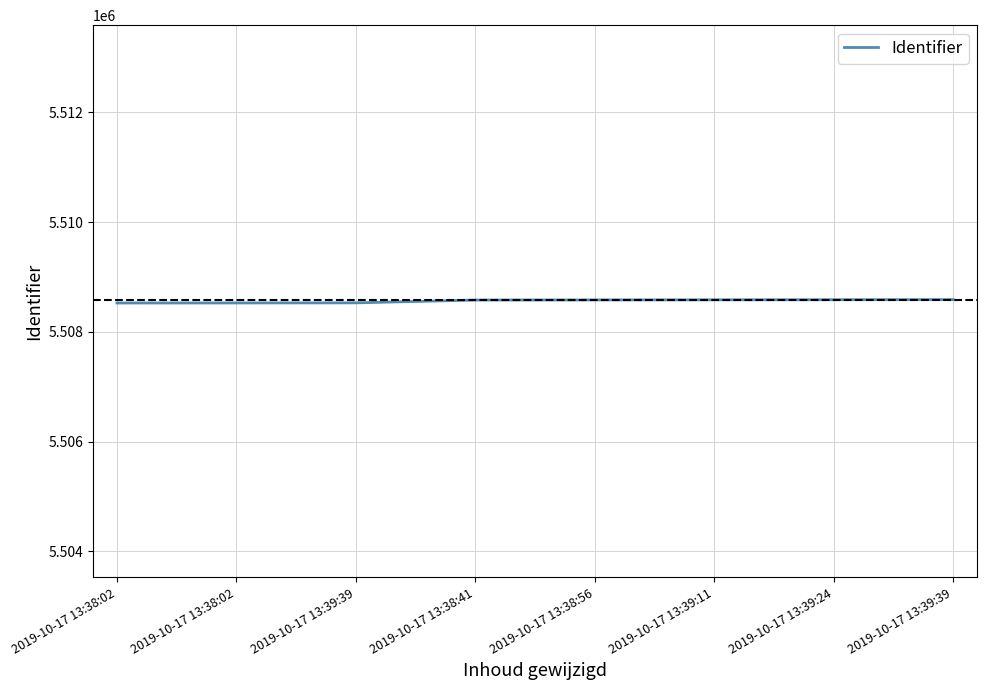

How many lines are shown in the chart?

1